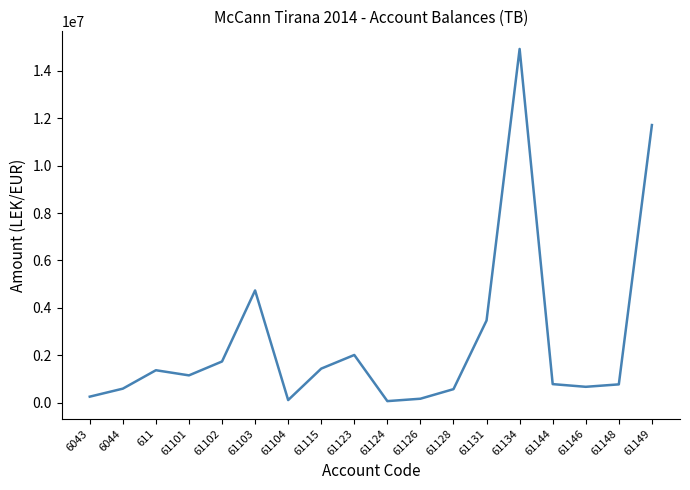

What is the ratio of the value at 61148 to the value at 61123?

0.4